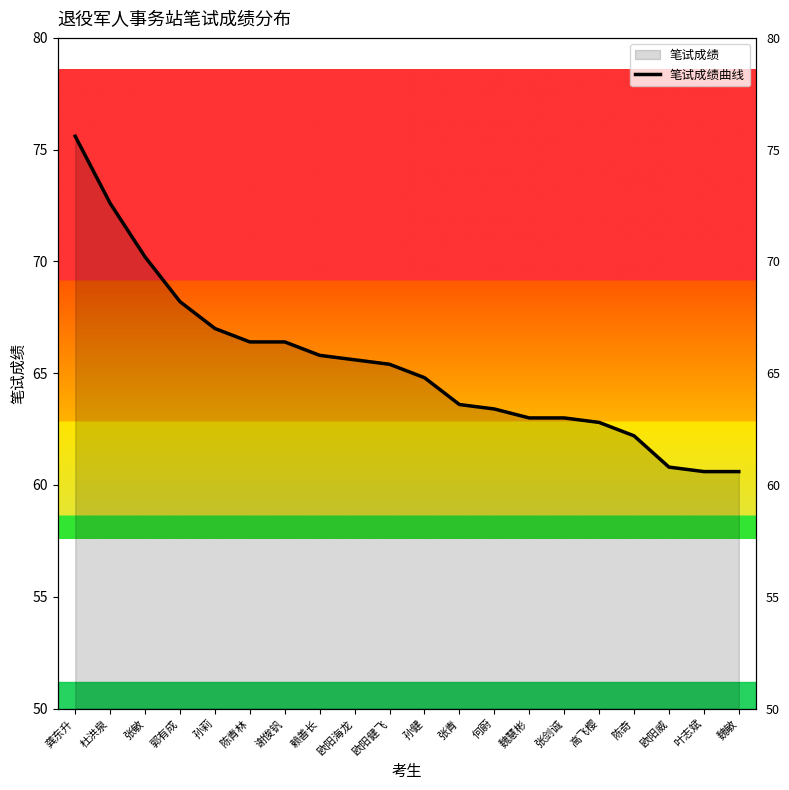

Approximately how many times larger is the value at 魏慧彬 compared to 陈奇?

1.0